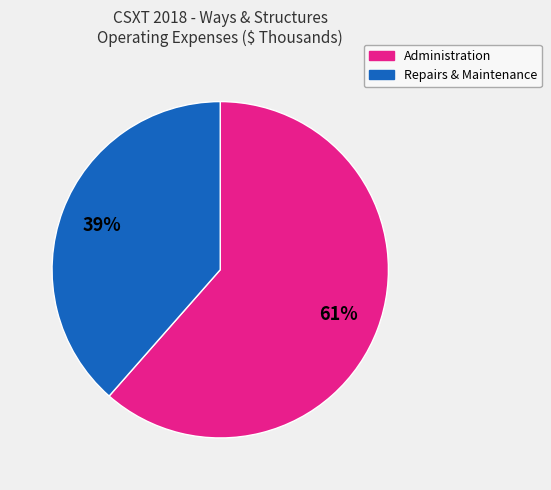

To the nearest percent, what is the combined percentage of Administration and Repairs & Maintenance?

100%